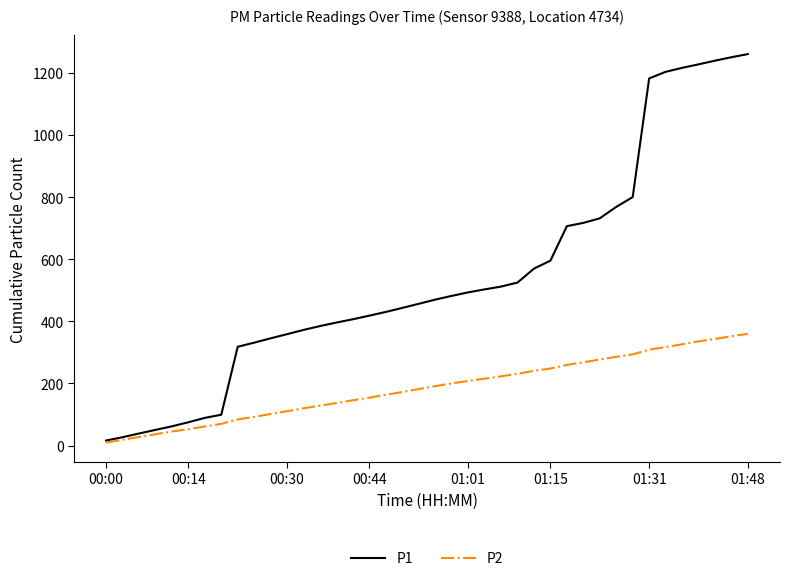

Rank the series by their maximum value, from highest to lowest.

P1, P2